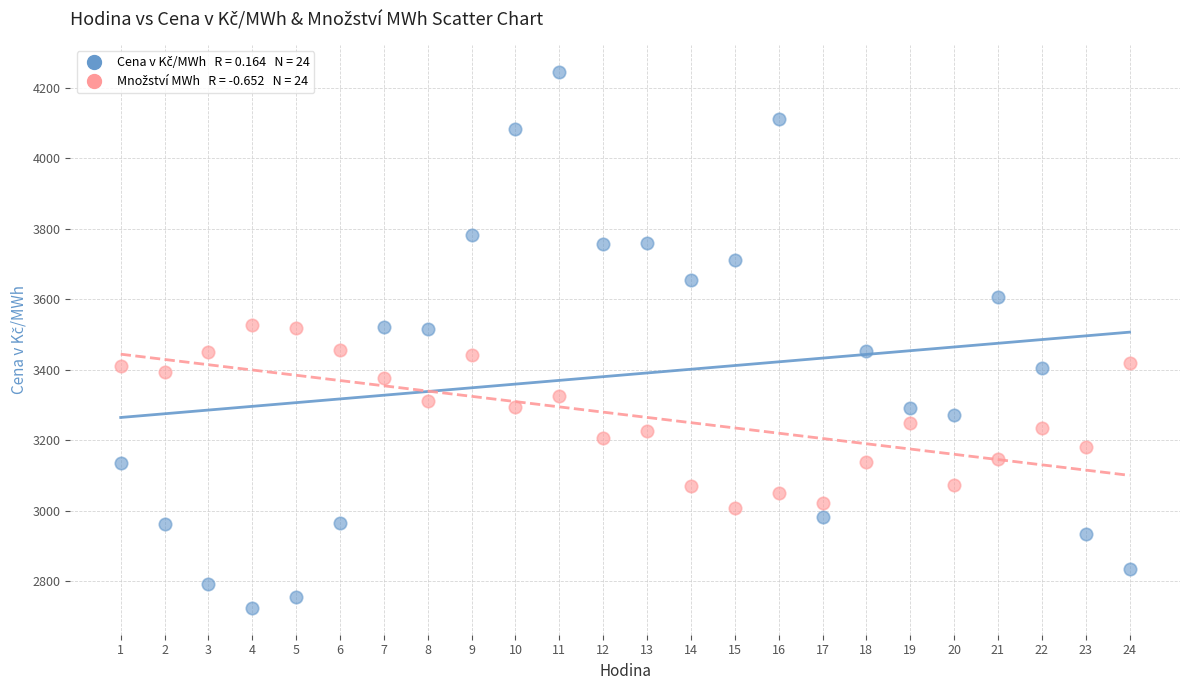

Across all data points, what is the range of X values (max minus min)?

23.0